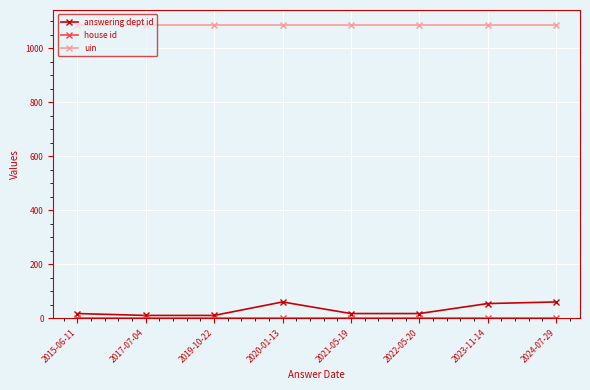

At how many categories does at least one series exceed 1028?

8